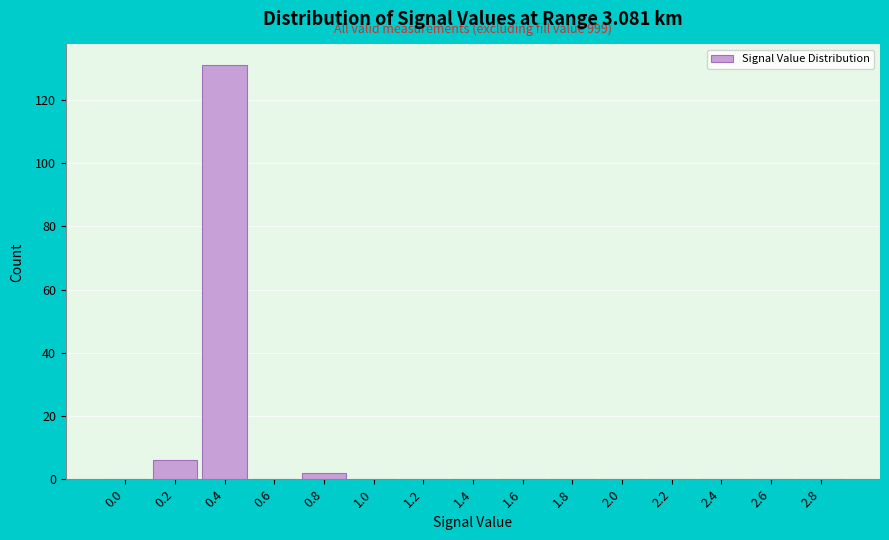

Reading left to right, transcribe all the data shown in this chart.

0.0=0	0.2=6	0.4=131	0.6=0	0.8=2	1.0=0	1.2=0	1.4=0	1.6=0	1.8=0	2.0=0	2.2=0	2.4=0	2.6=0	2.8=0